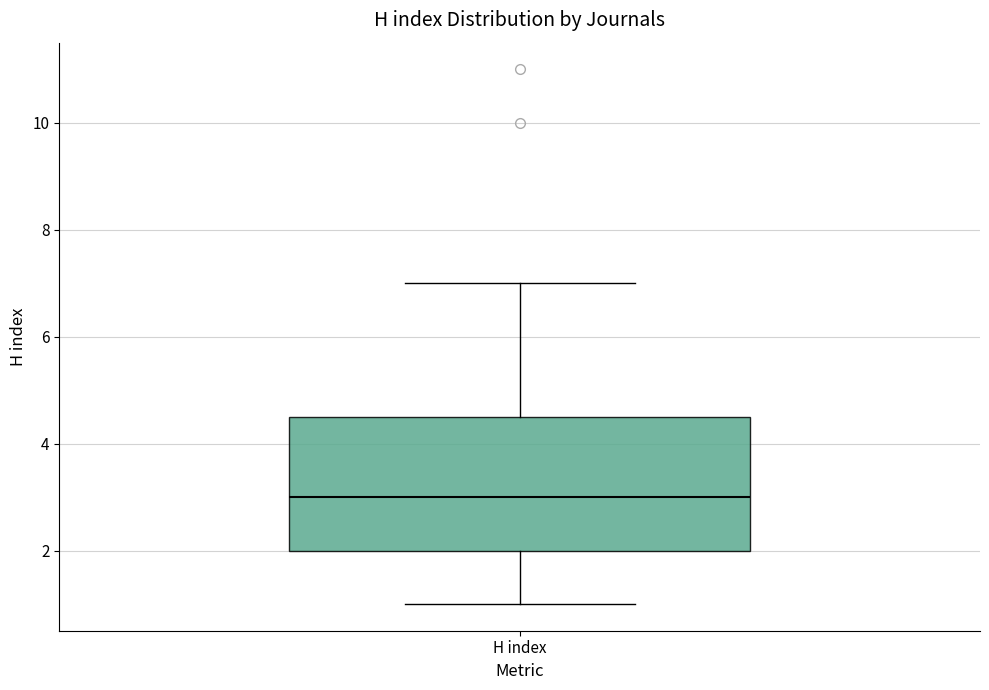

Where is the upper edge of the box for H index on the y-axis? The values are not printed on the chart, so give them approximately, as read against the axis.

4.6